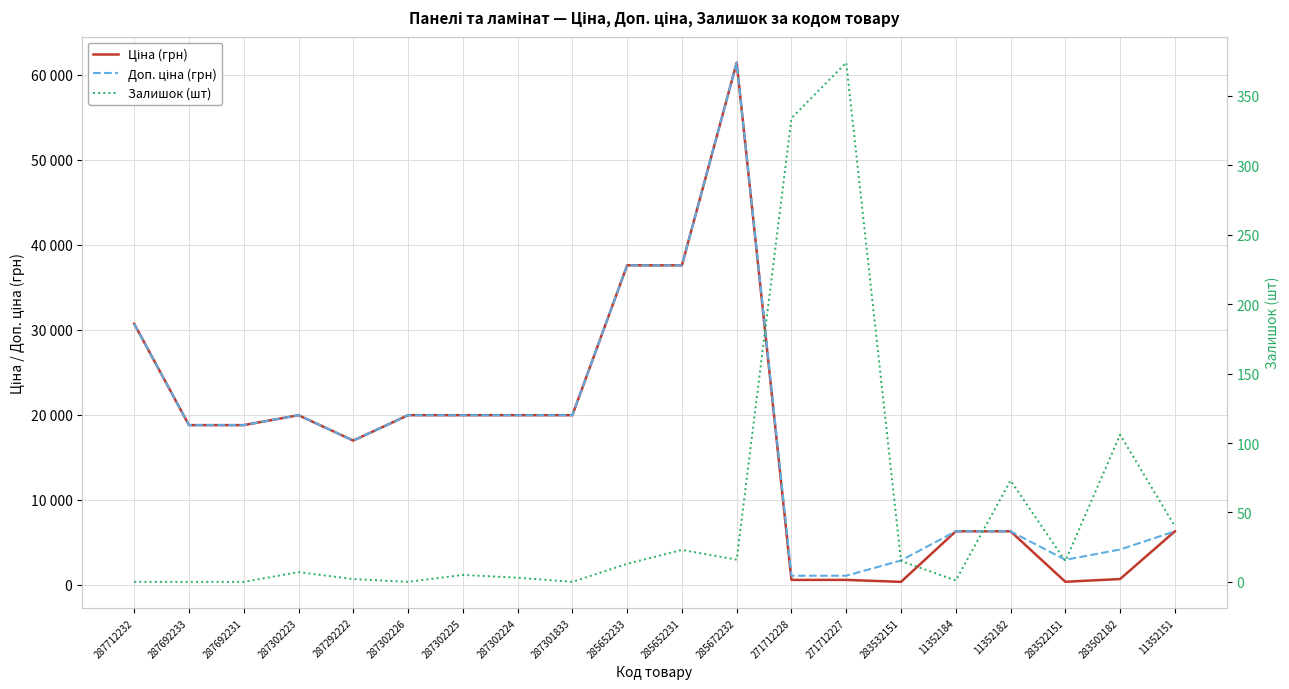

Reading right to left, list all the values displayed in this chart.

Ціна (грн): 11352151=6308.8	283502182=694.3	283522151=369.5	11352182=6308.8	11352184=6308.8	283532151=359.9	271712227=589.9	271712228=589.9	285672232=61434.3	285652231=37593.6	285652233=37593.6	287301833=19964.2	287302224=19964.2	287302225=19964.2	287302226=19964.2	287292222=16976.3	287302223=19964.2	287692231=18796.8	287692233=18796.8	287712232=30717.1
Доп. ціна (грн): 11352151=6308.8	283502182=4165.6	283522151=2955.8	11352182=6308.8	11352184=6308.8	283532151=2878.8	271712227=1081.7	271712228=1081.7	285672232=61434.3	285652231=37593.6	285652233=37593.6	287301833=19964.2	287302224=19964.2	287302225=19964.2	287302226=19964.2	287292222=16976.3	287302223=19964.2	287692231=18796.8	287692233=18796.8	287712232=30717.1
Залишок (шт): 11352151=40.0	283502182=106.0	283522151=15.0	11352182=73.0	11352184=1.0	283532151=15.0	271712227=374.0	271712228=334.0	285672232=16.0	285652231=23.0	285652233=13.0	287301833=0.0	287302224=3.0	287302225=5.0	287302226=0.0	287292222=2.0	287302223=7.0	287692231=0.0	287692233=0.0	287712232=0.0